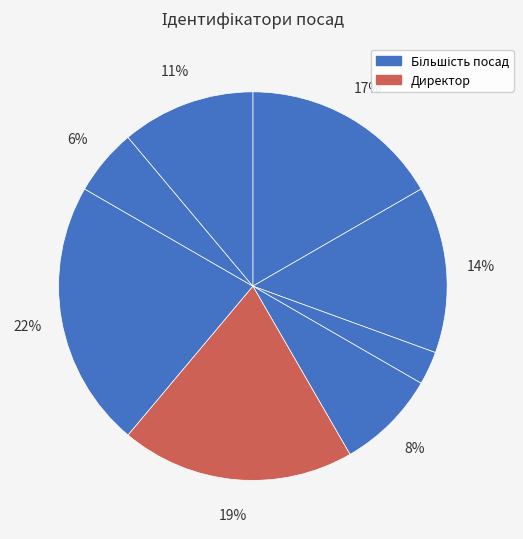

How many slices are in this pie chart?

8